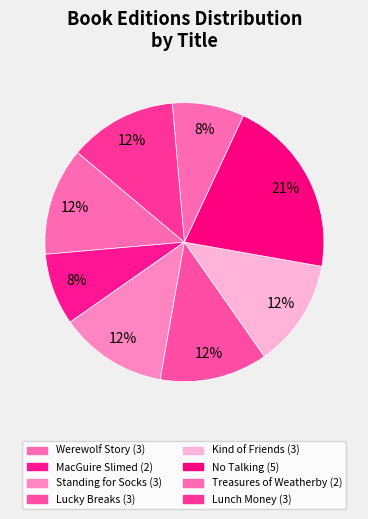

To the nearest percent, what is the difference between the largest and smallest slice percentages?

12%